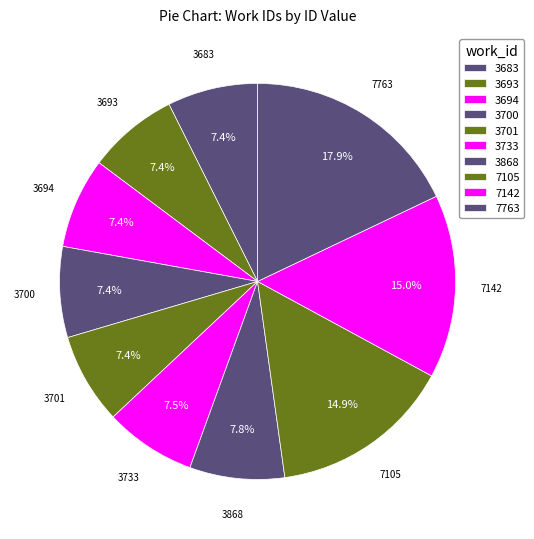

Does any single category account for the majority?

No